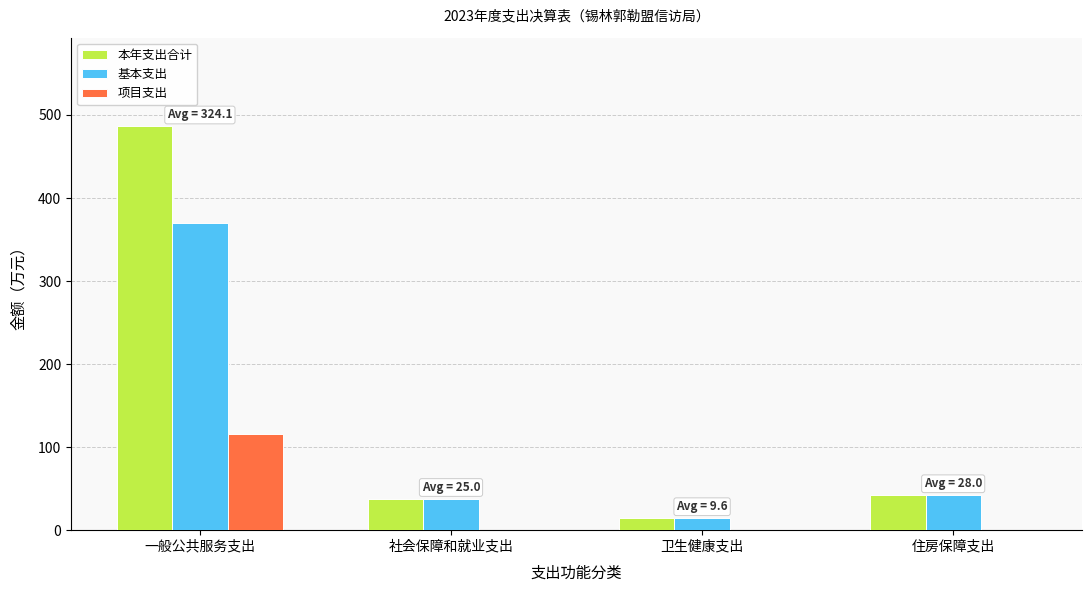

Which series has the largest total across all categories?

本年支出合计